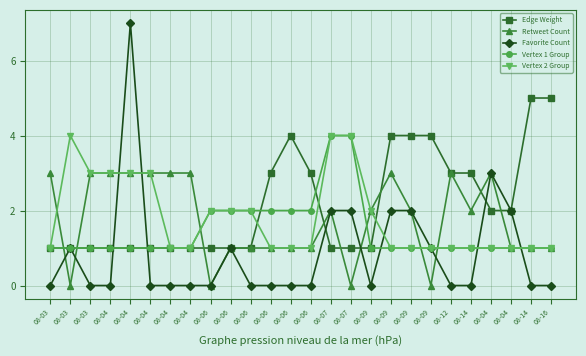

Which series has the largest total across all categories?

Edge Weight